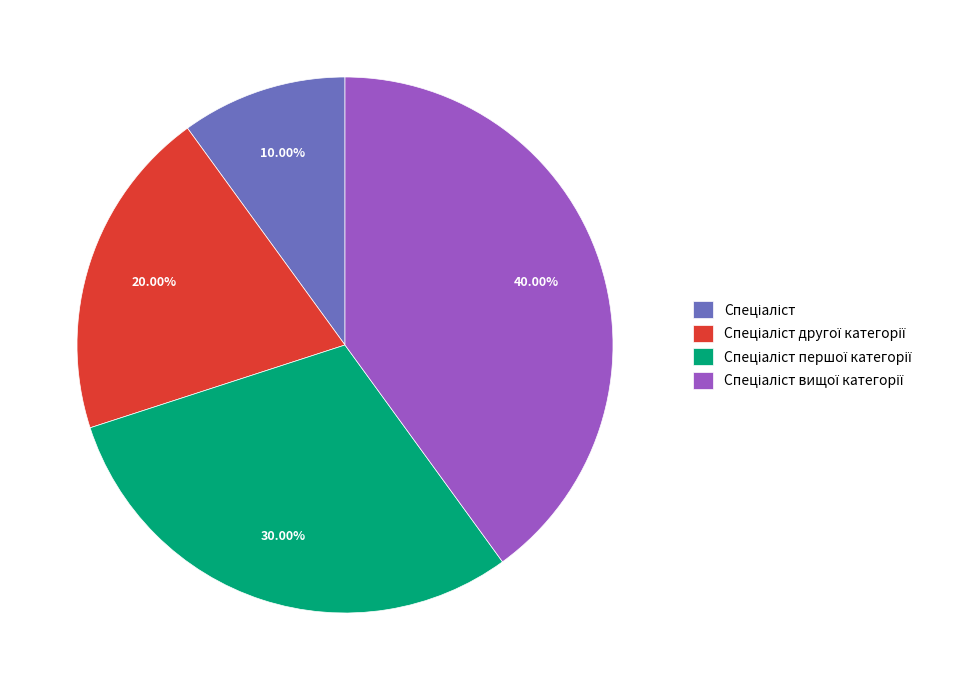

Is there a majority slice in this chart?

No